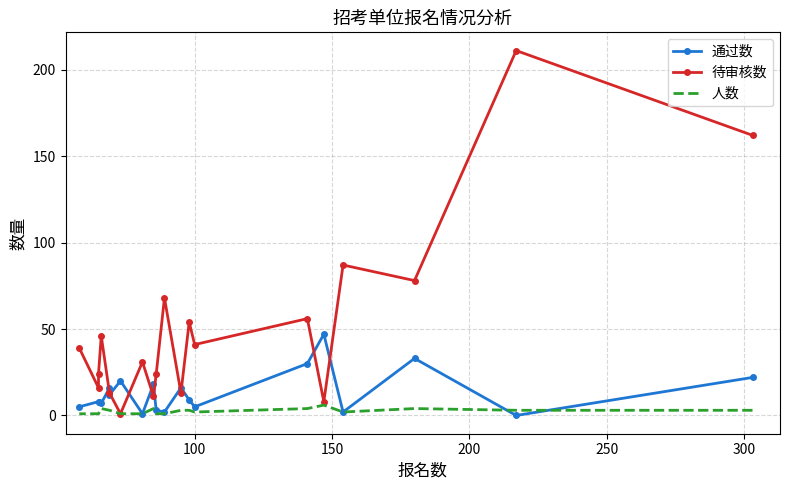

The 待审核数 series shows 91 at 300. True or false?

False